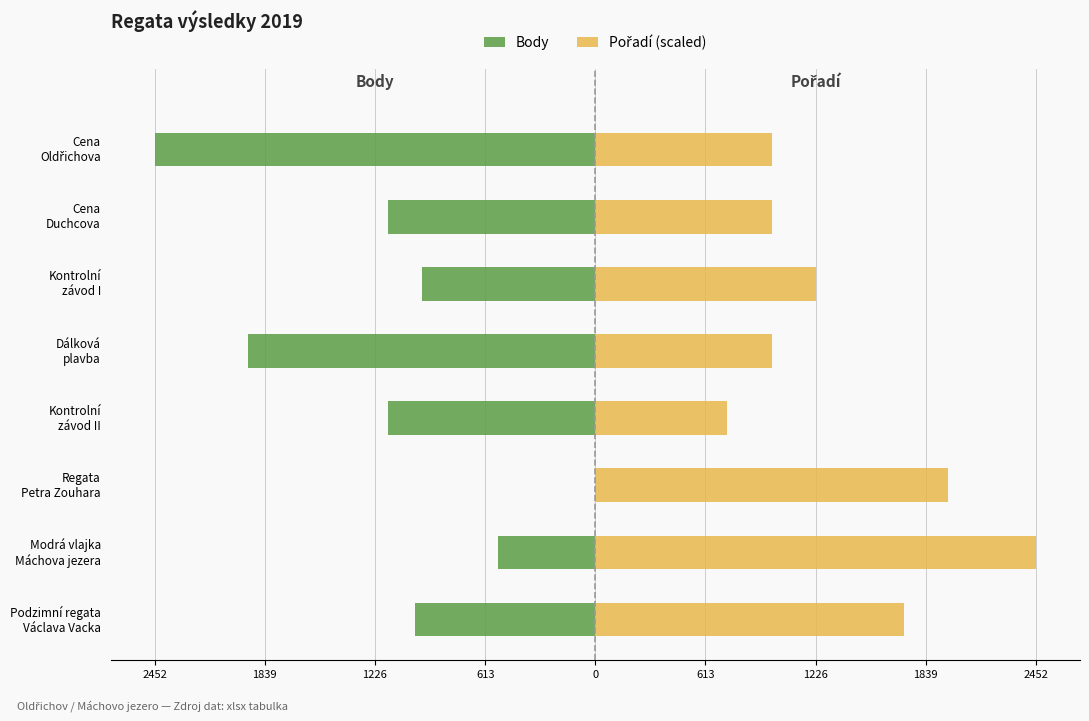

What is the difference between the second highest and second lowest values in the Pořadí (scaled) series?

980.8